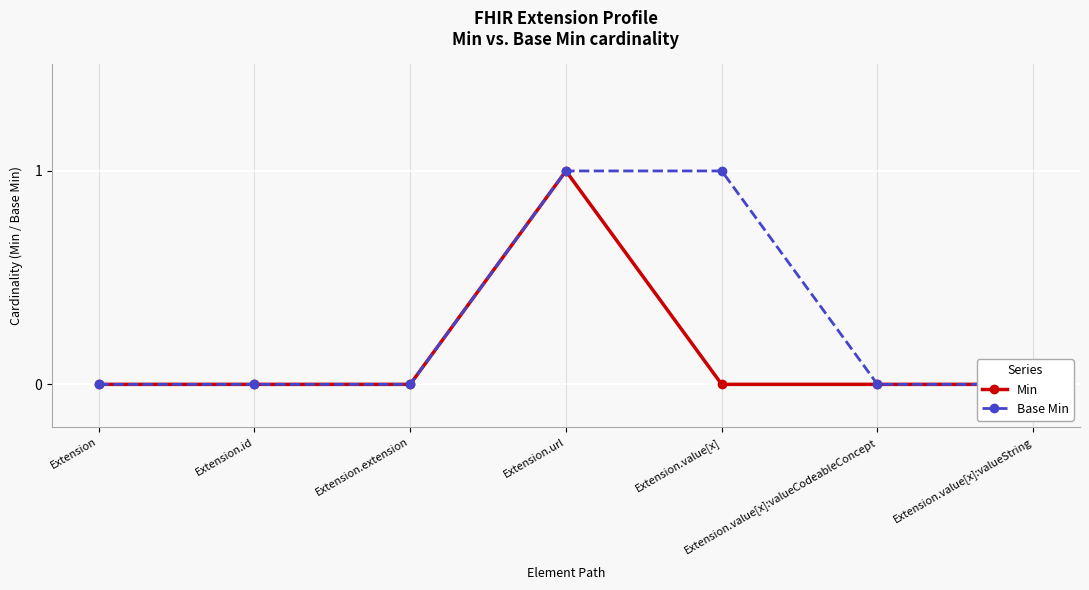

What position from the right is Extension.value[x]:valueCodeableConcept?

2